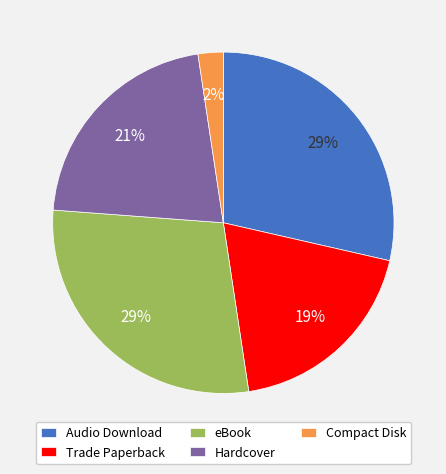

Is there any slice that represents more than half of the pie?

No